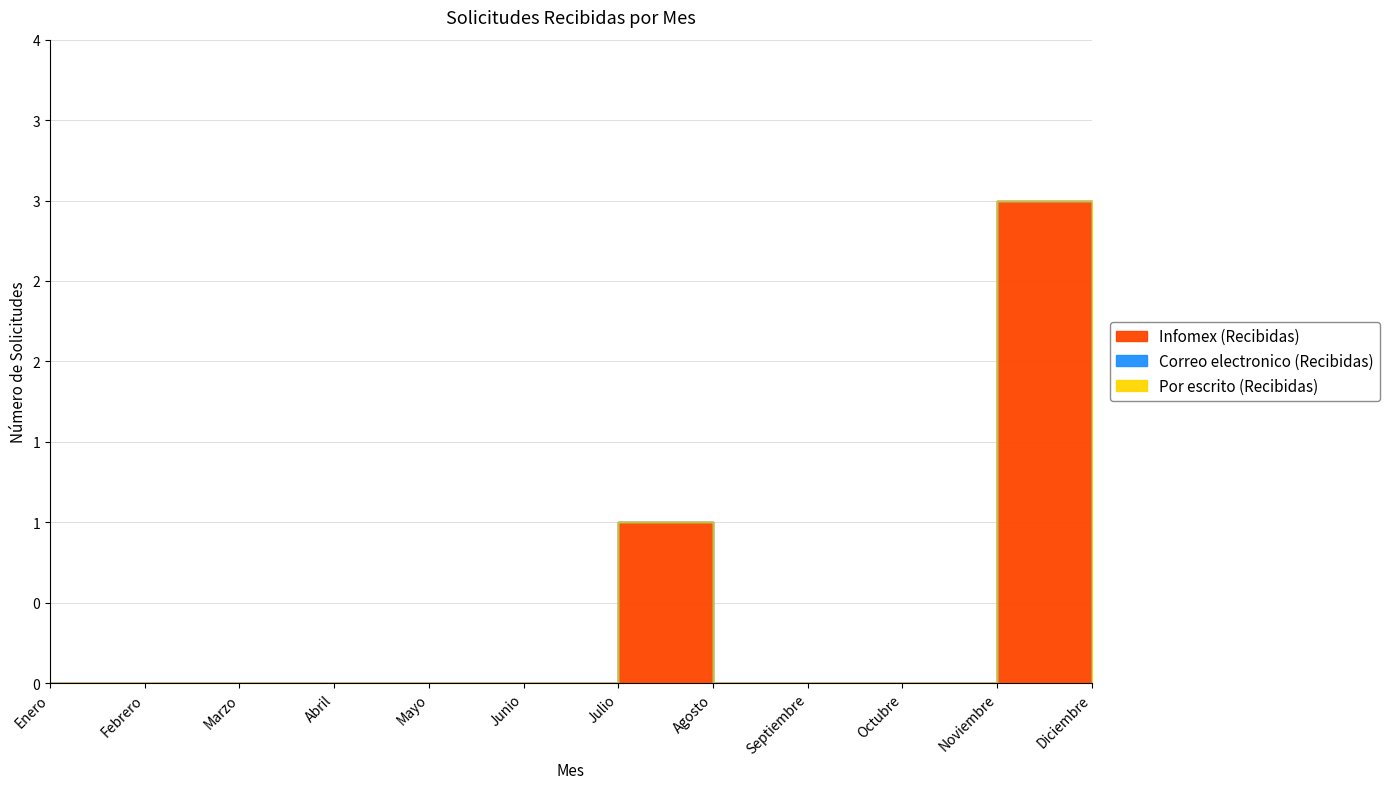

True or false: Infomex (Recibidas) and Correo electronico (Recibidas) intersect in this chart.

False